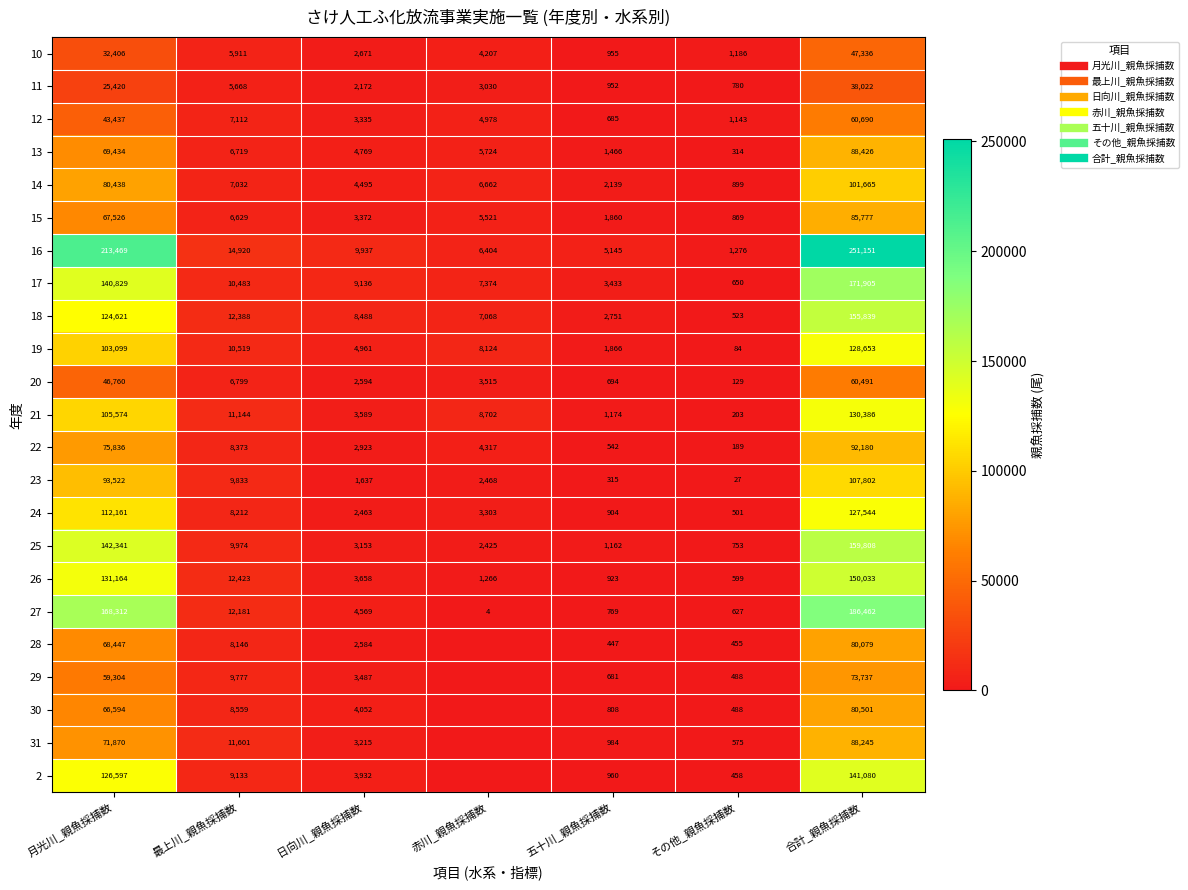

Which series has the largest total across all categories?

16